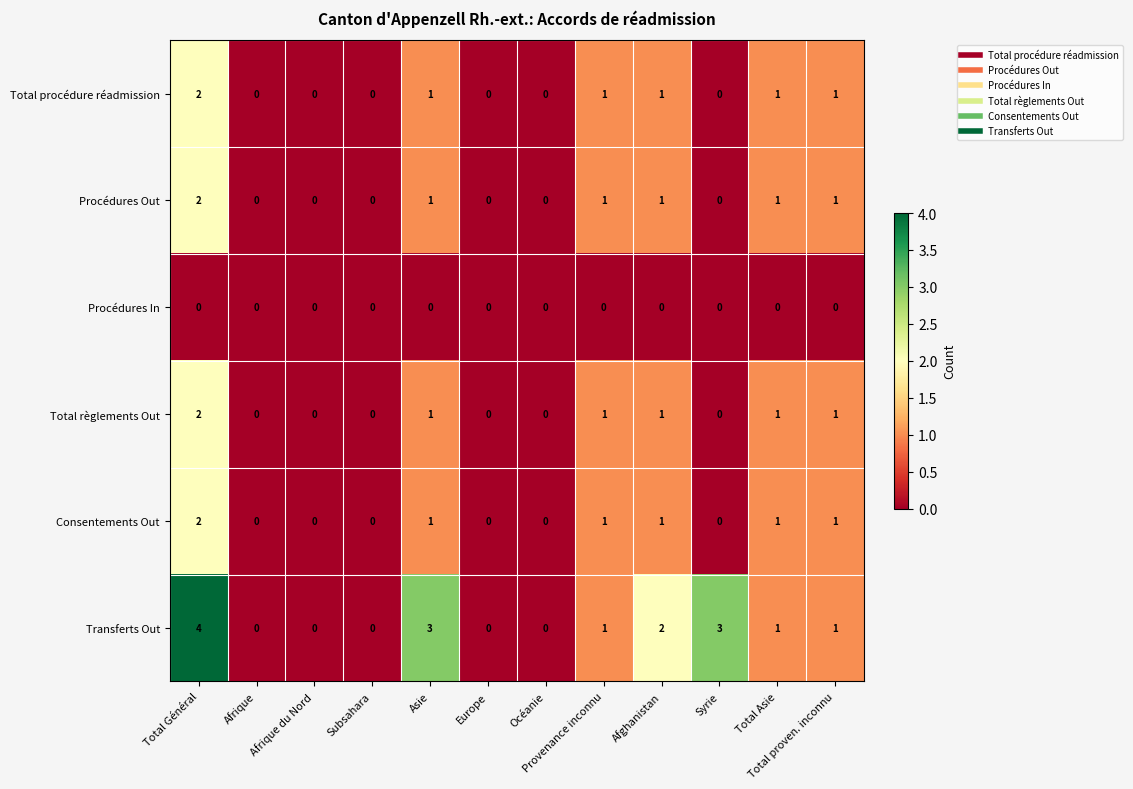

Is it true that Transferts Out equals 3 at Syrie?

True